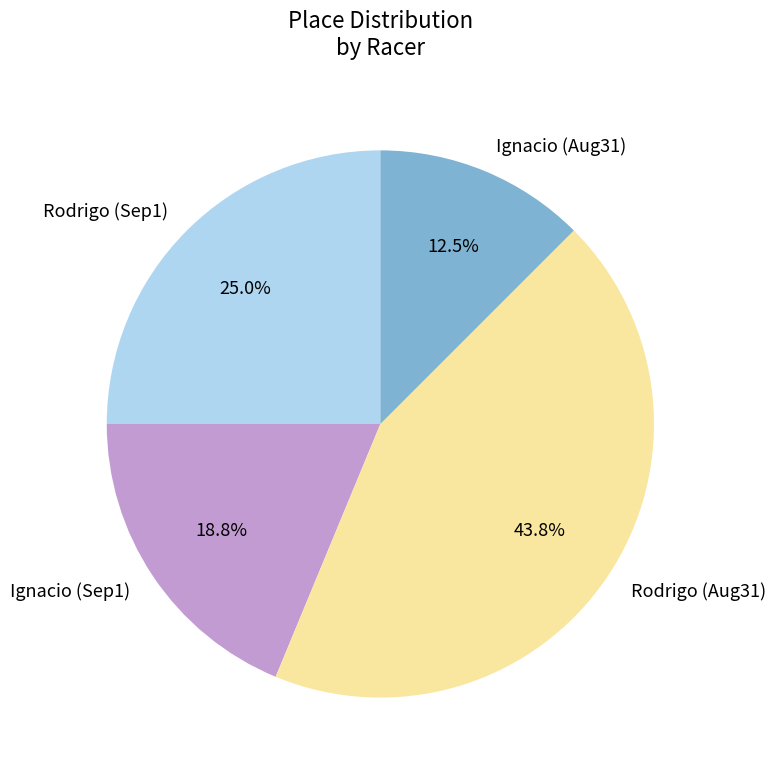

Is there a majority slice in this chart?

No